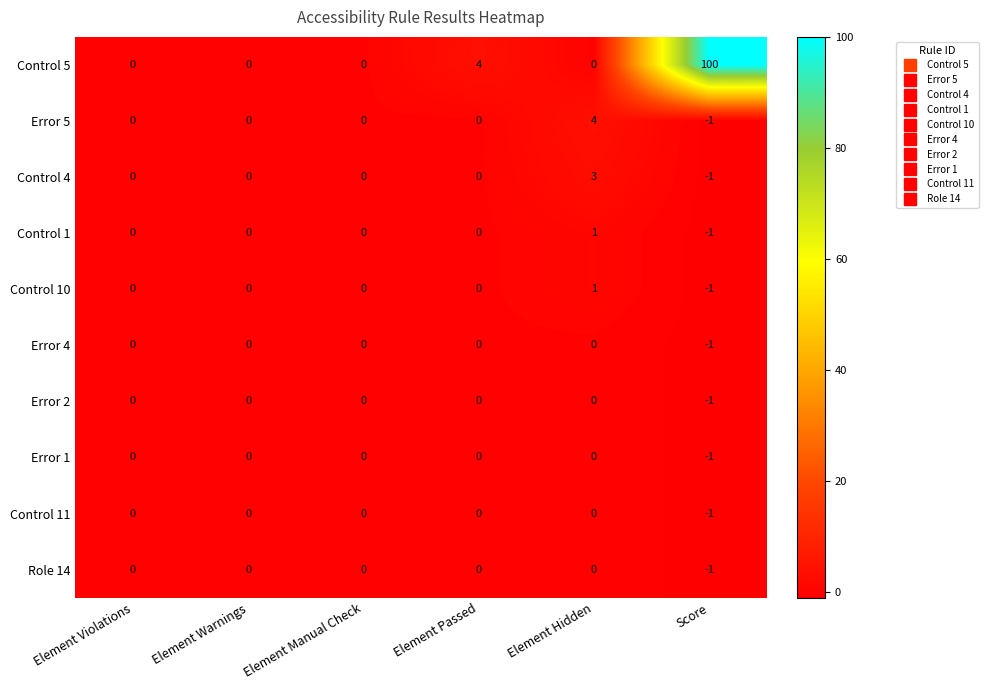

Count the number of data series in this chart.

10